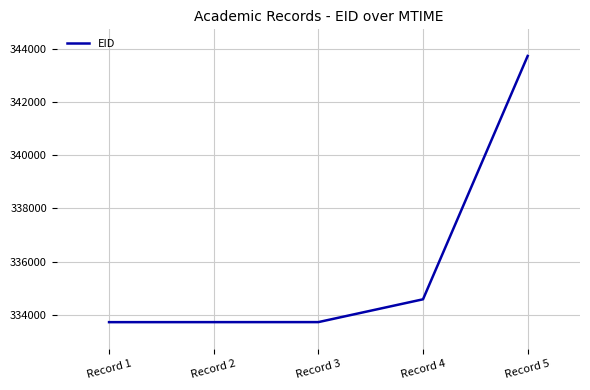

What is the ratio of the value at Record 2 to the value at Record 3?

1.0